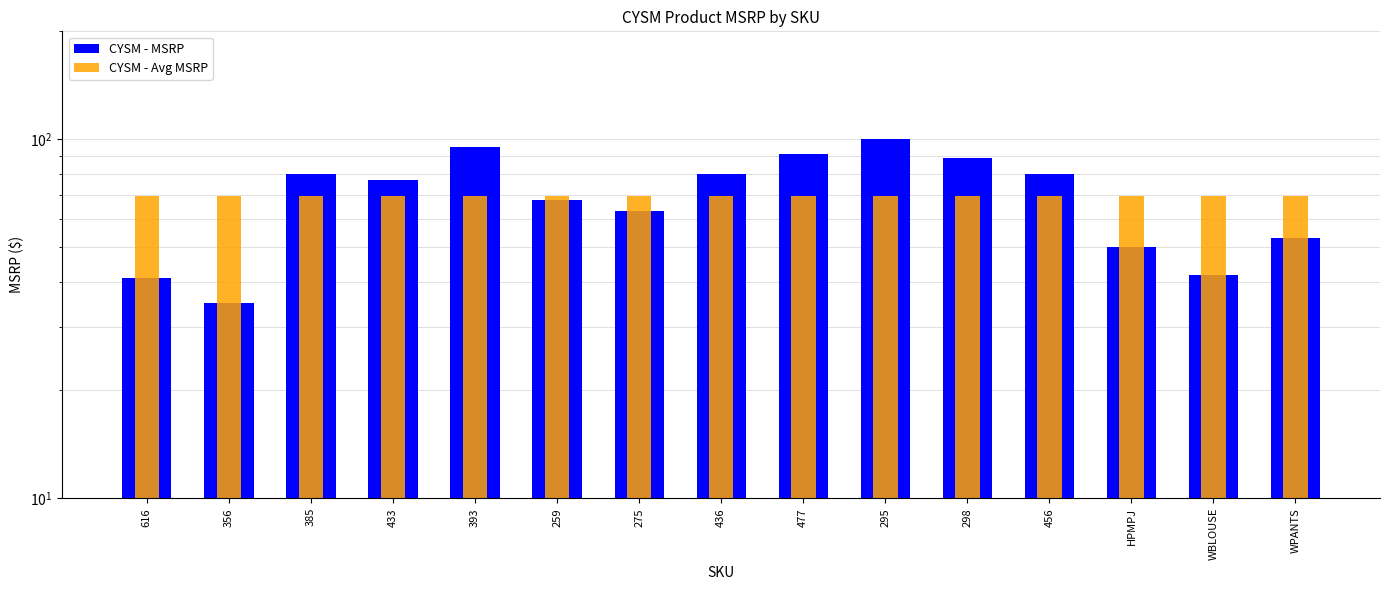

At which label does CYSM - Avg MSRP reach its minimum?

616